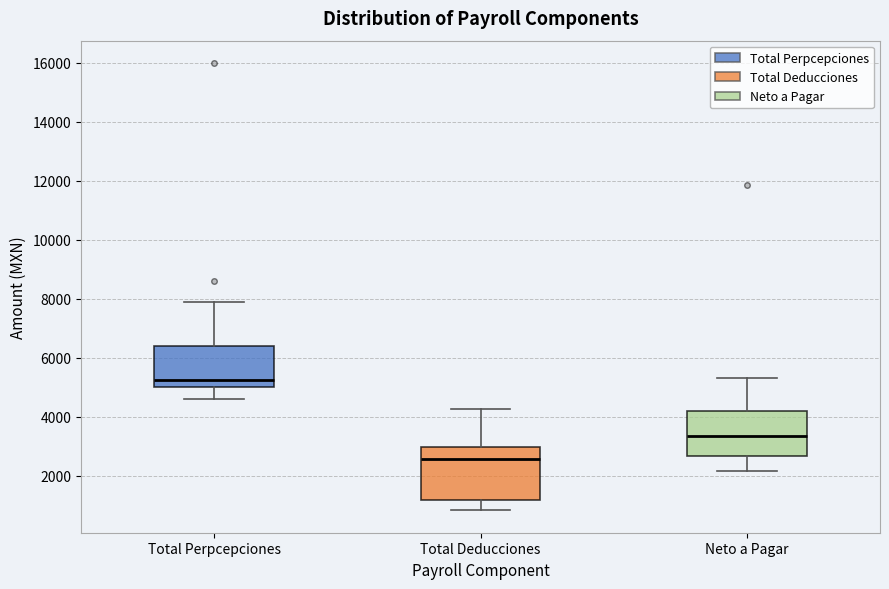

Which box is the tallest, from its lower edge to its upper edge?

Total Deducciones